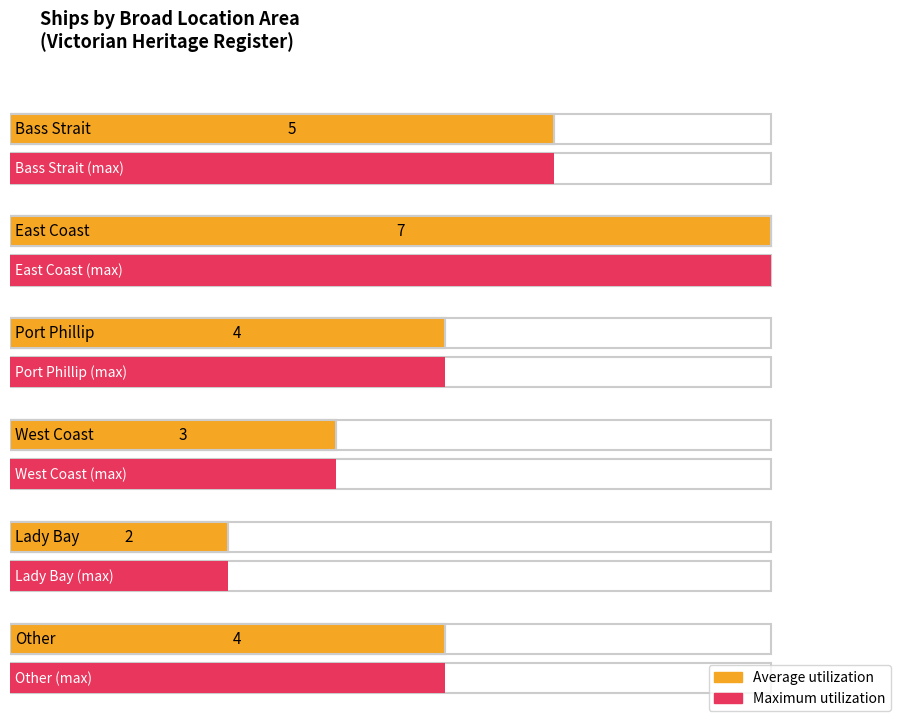

Does the chart contain any negative values?

No